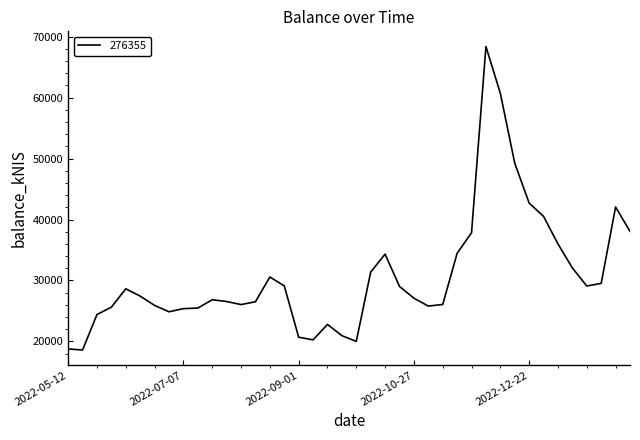

Does the chart have visible grid lines?

No